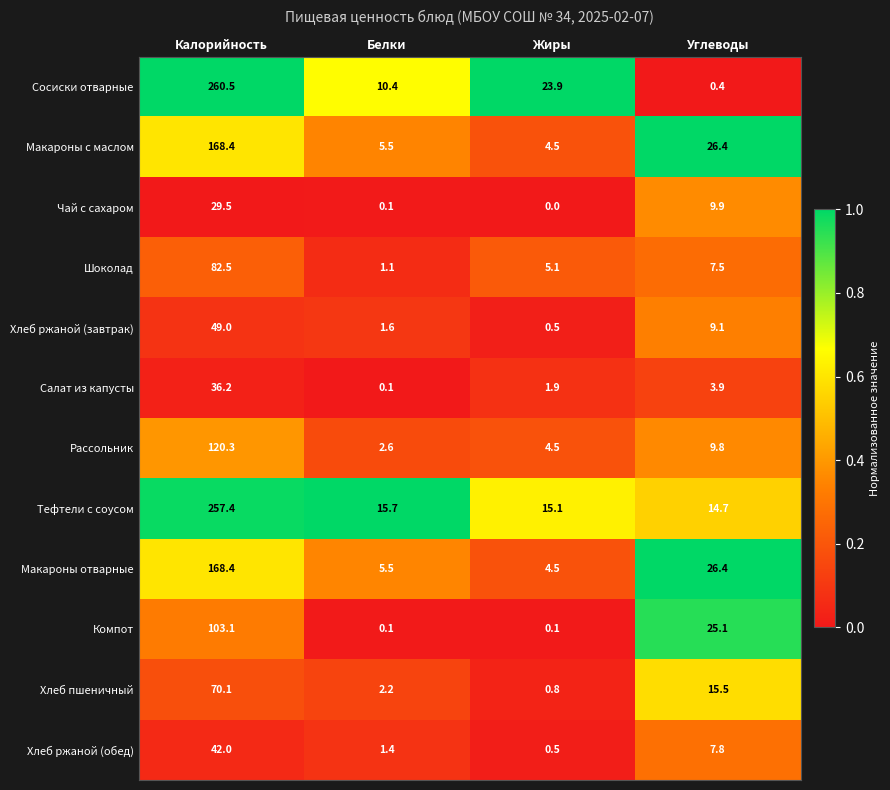

At which category does the chart reach its peak across all series?

Калорийность